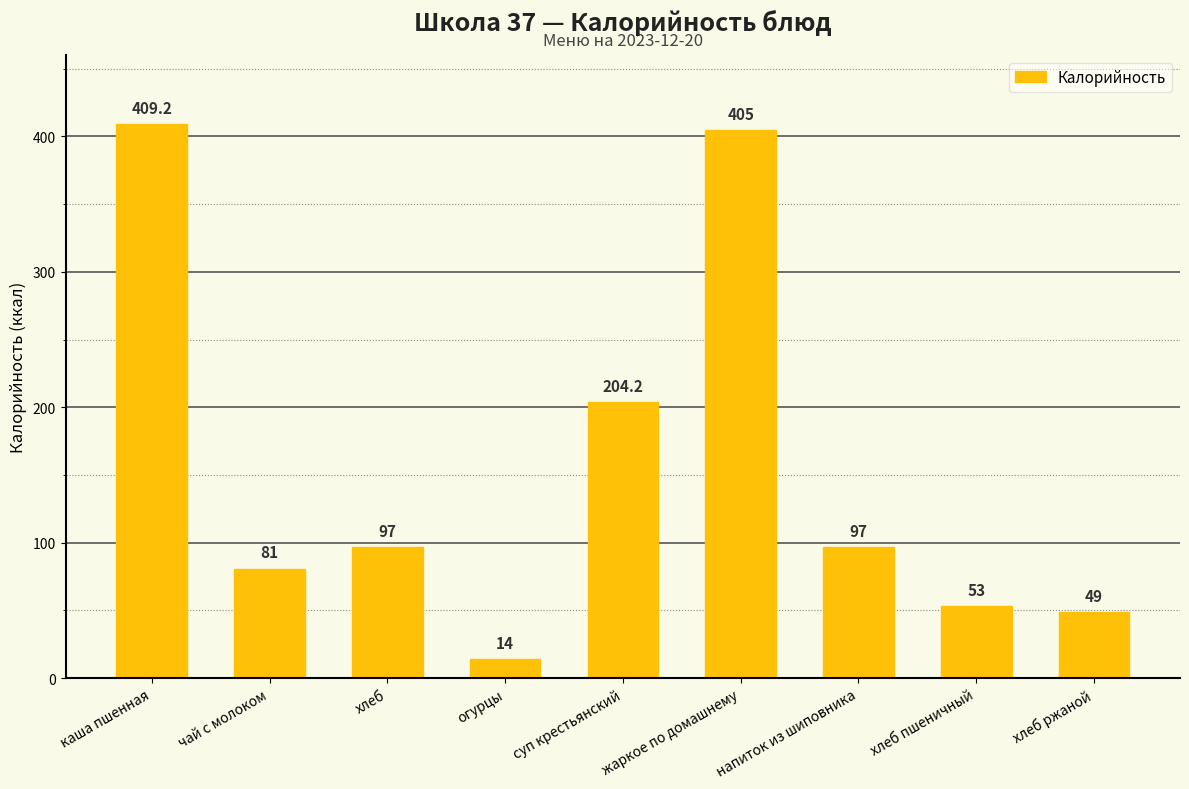

The chart shows a value of 80.3 at хлеб пшеничный. True or false?

False